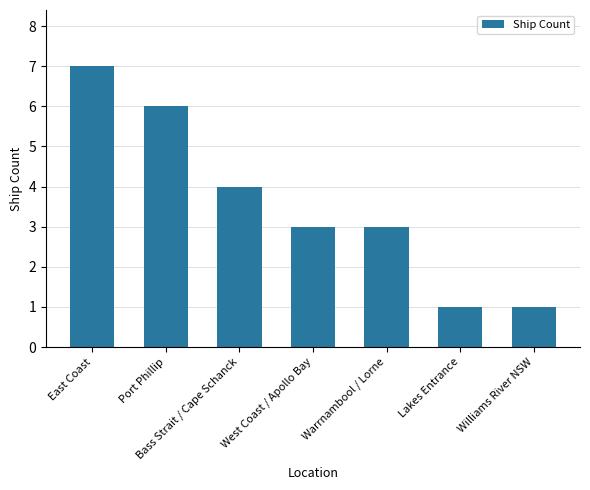

What is the smallest value displayed?

1